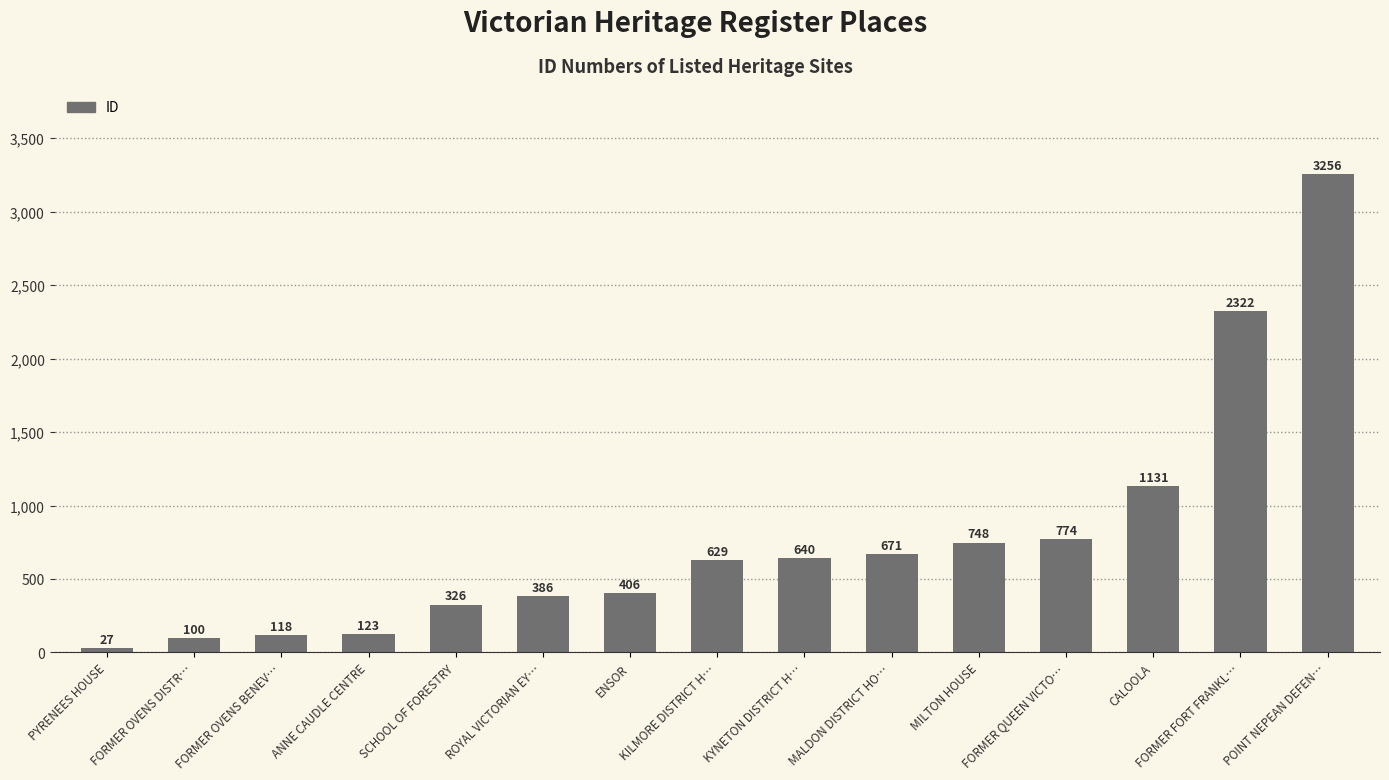

What is the label of the 10th bar from the right?

ROYAL VICTORIAN EY…